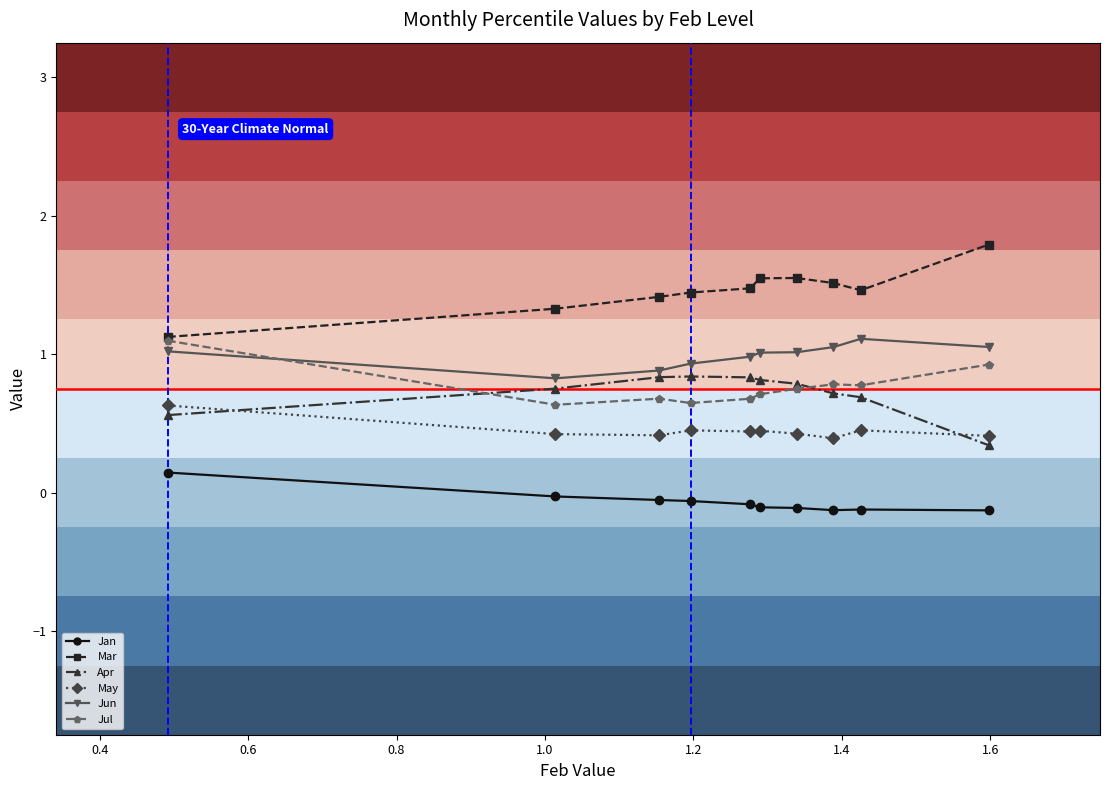

How many negative values does the Jan series have?

9